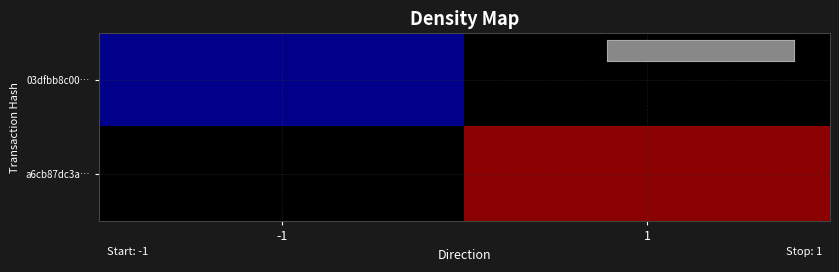

List the series in order of their overall mean, lowest first.

03dfbb8c00…, a6cb87dc3a…